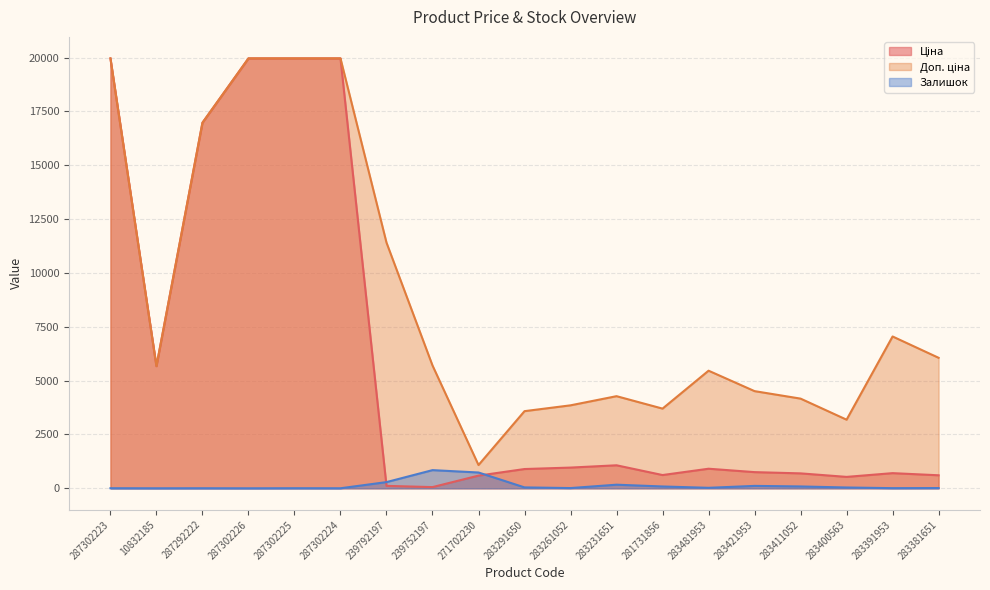

How many interior local valleys does the Залишок series have?

6